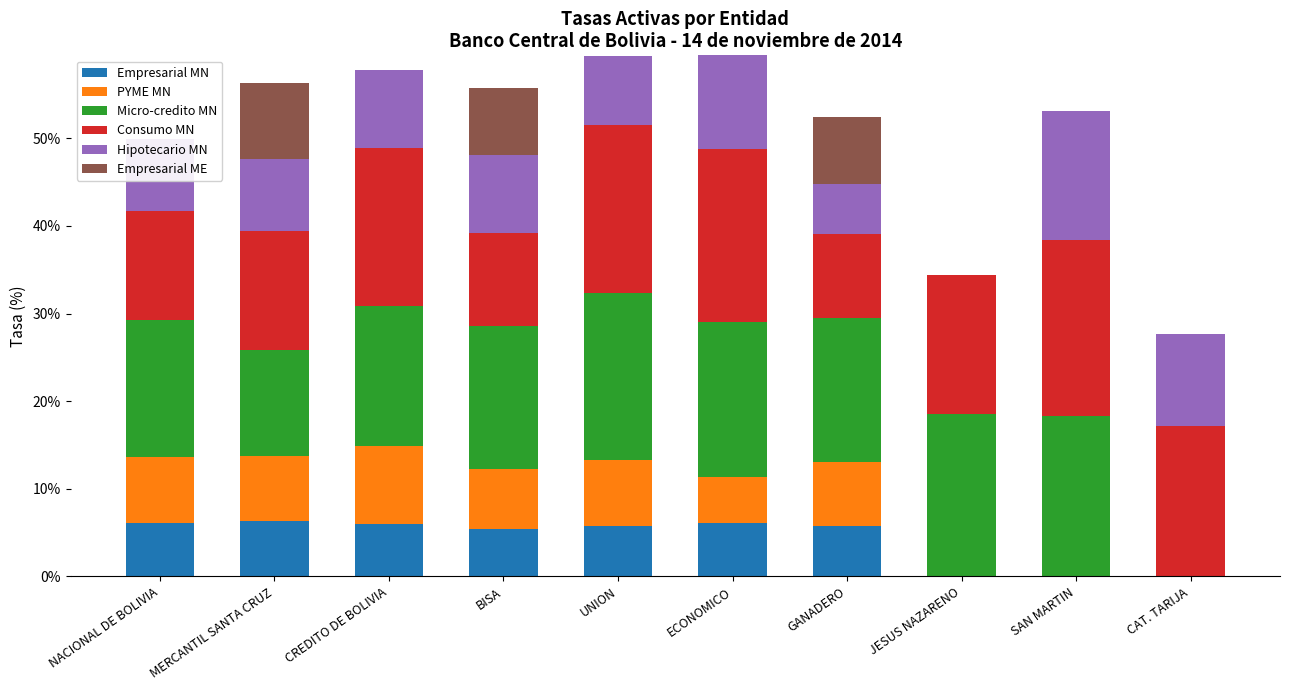

What position from the right is NACIONAL DE BOLIVIA?

10